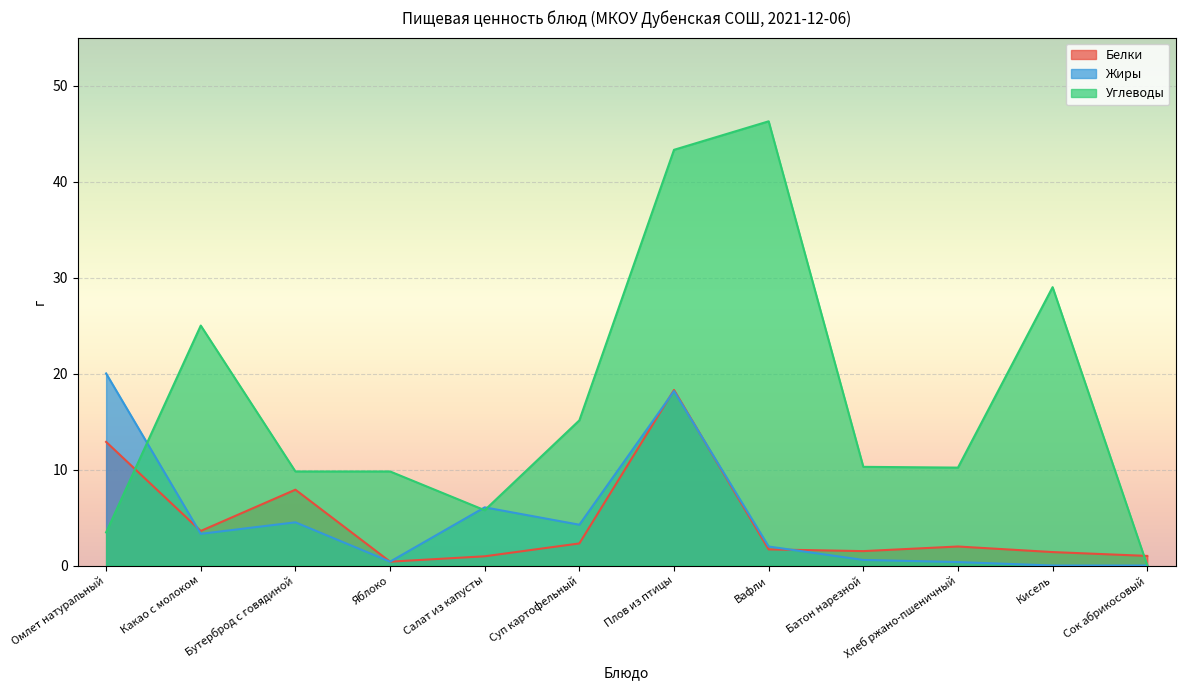

List the series in order of their peak value, highest first.

Углеводы, Жиры, Белки